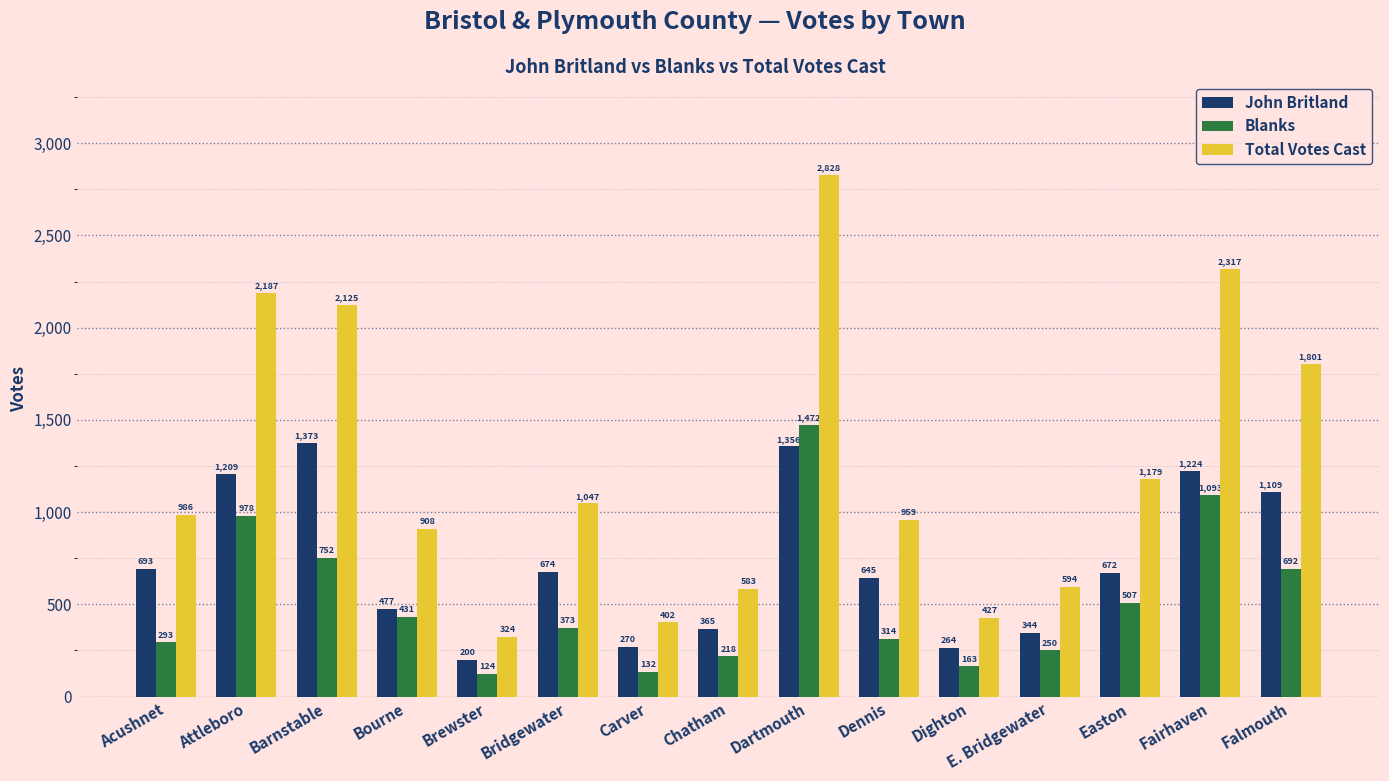

What is the spread (max minus min) of values at Easton?

672